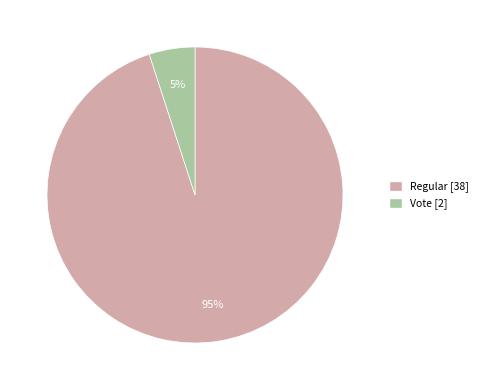

Is there a majority slice in this chart?

Yes